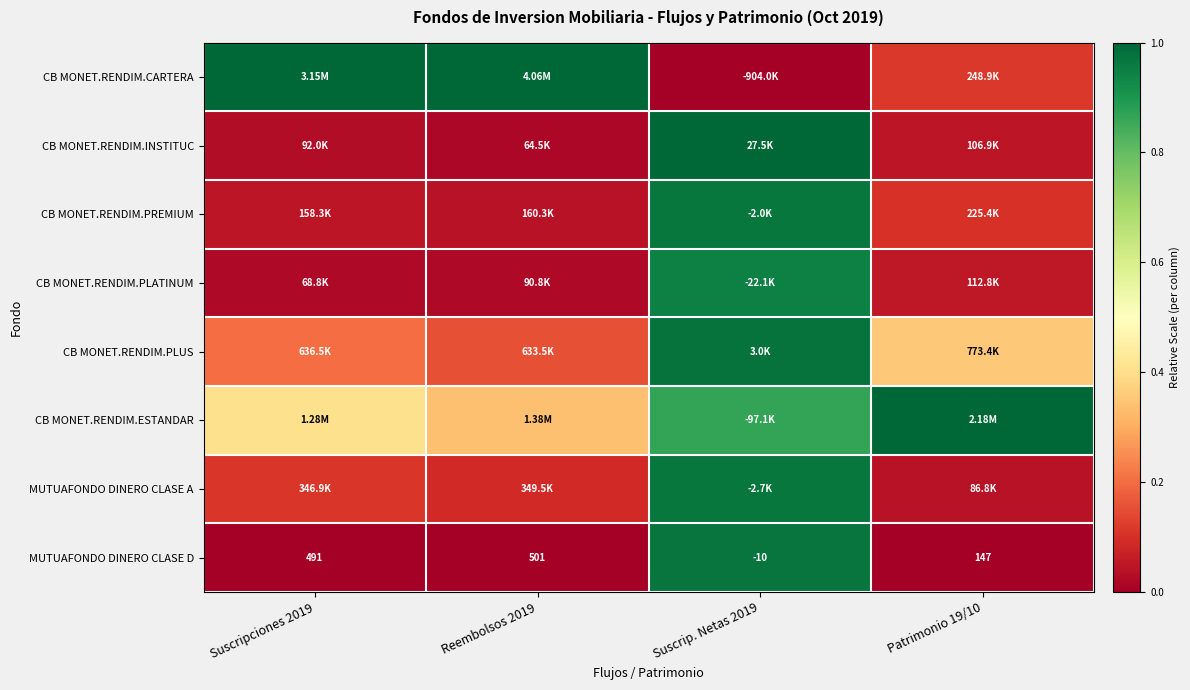

The value of CB MONET.RENDIM.PREMIUM at Suscrip. Netas 2019 is 0.2. True or false?

False